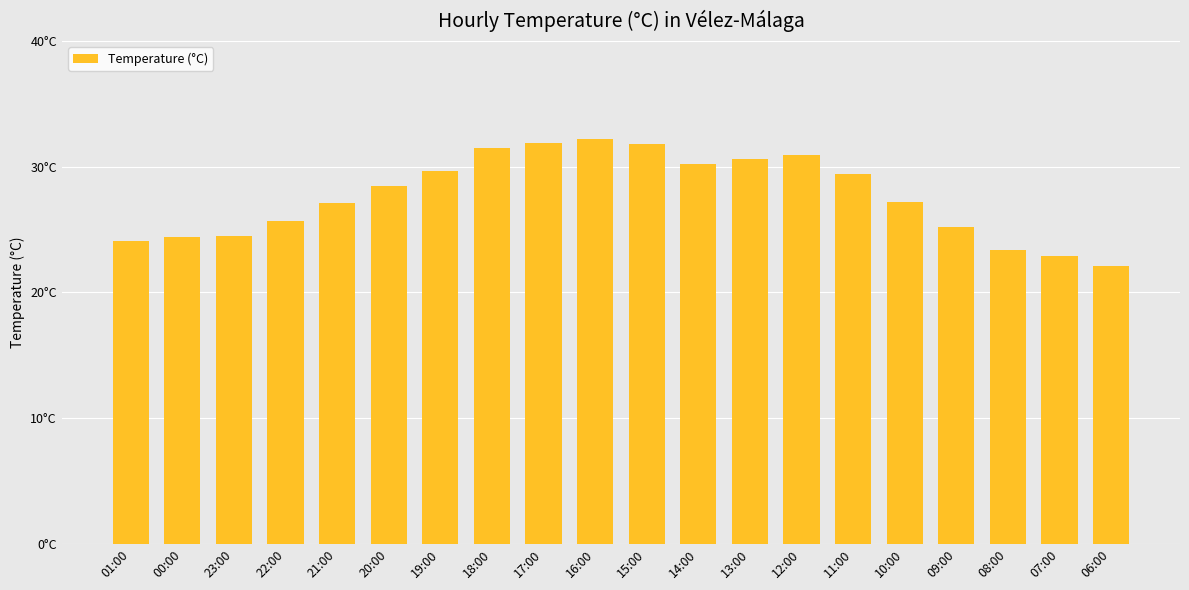

Are the bars horizontal?

No